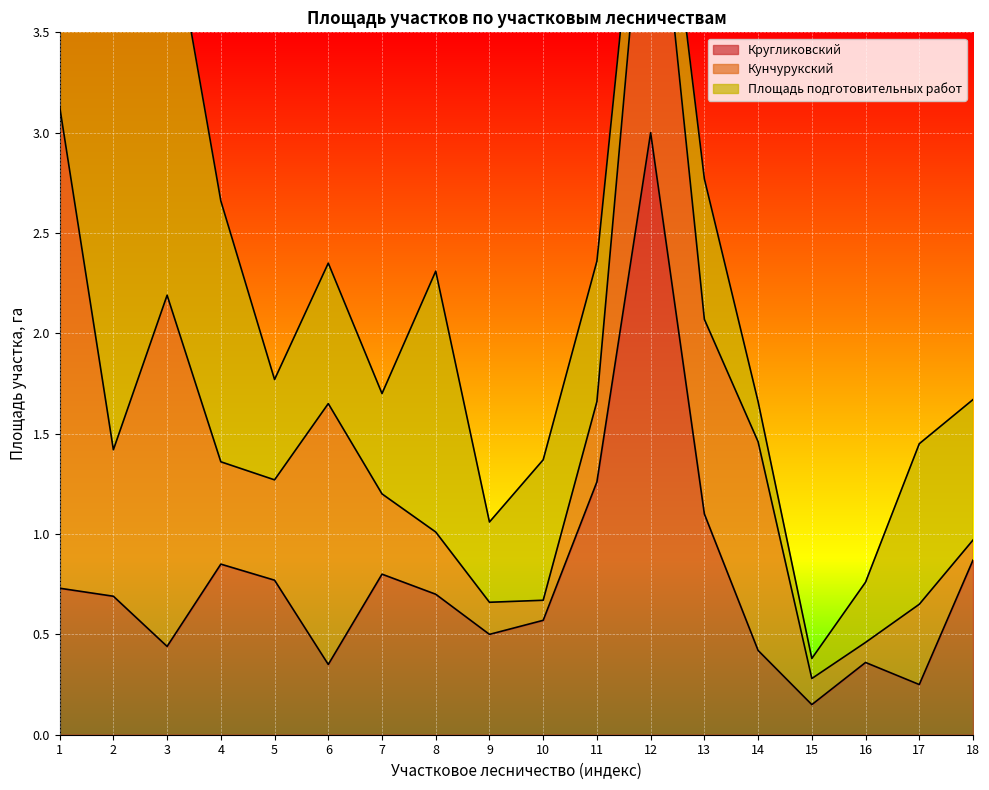

At which category does Кругликовский reach its first local peak?

4